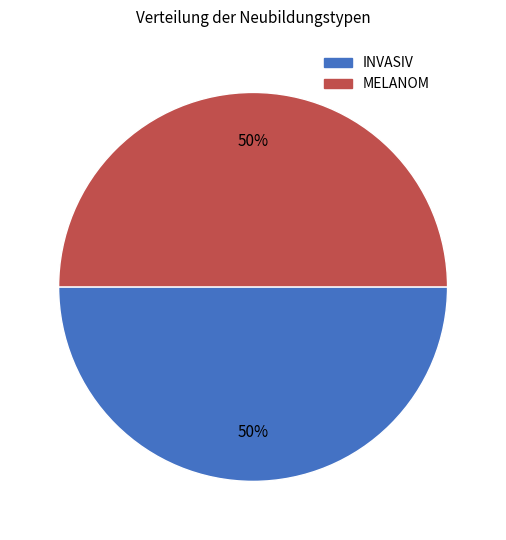

To the nearest percent, what is the average slice percentage?

50%